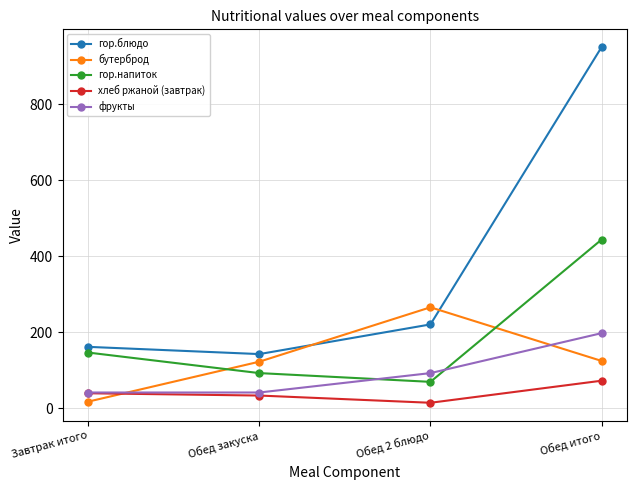

How many distinct data groups are displayed?

5